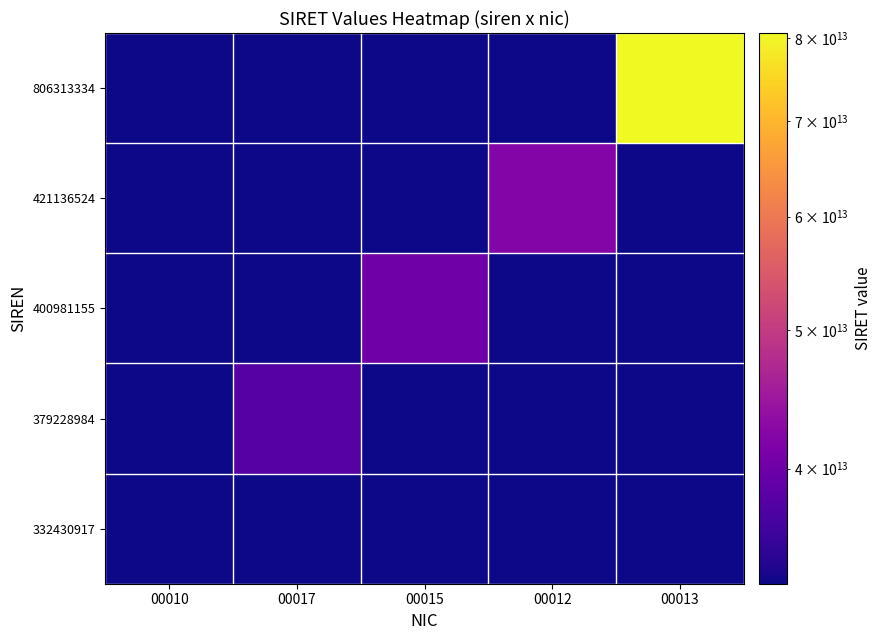

Reading right to left, extract all data points from this chart.

332430917: 00013=33243091700010	00012=33243091700010	00015=33243091700010	00017=33243091700010	00010=33243091700010
379228984: 00013=33243091700010	00012=33243091700010	00015=33243091700010	00017=37922898400017	00010=33243091700010
400981155: 00013=33243091700010	00012=33243091700010	00015=40098115500015	00017=33243091700010	00010=33243091700010
421136524: 00013=33243091700010	00012=42113652400012	00015=33243091700010	00017=33243091700010	00010=33243091700010
806313334: 00013=80631333400013	00012=33243091700010	00015=33243091700010	00017=33243091700010	00010=33243091700010